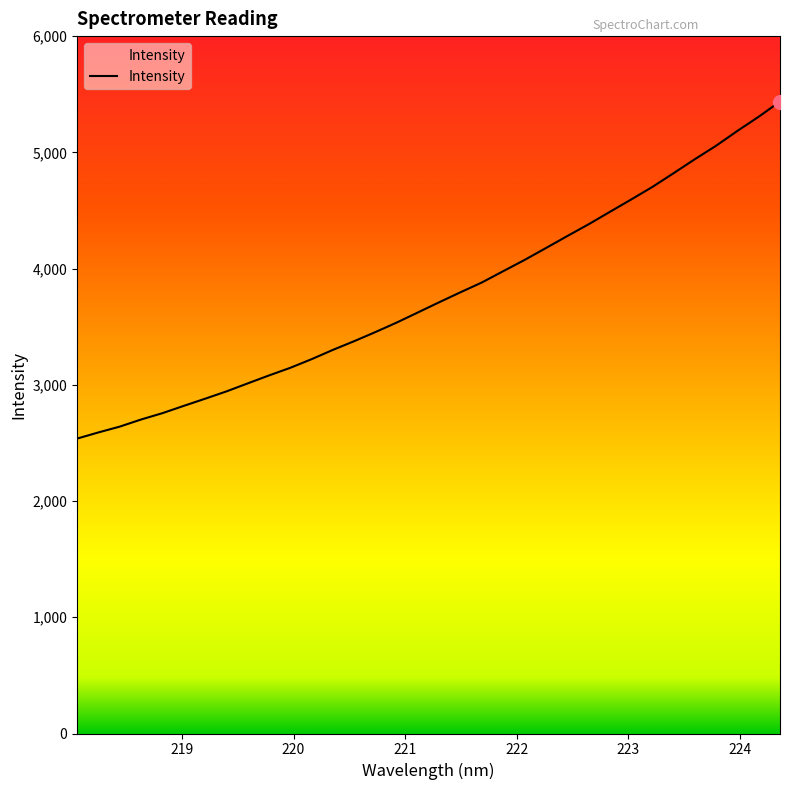

What is the smallest value displayed?

2537.5